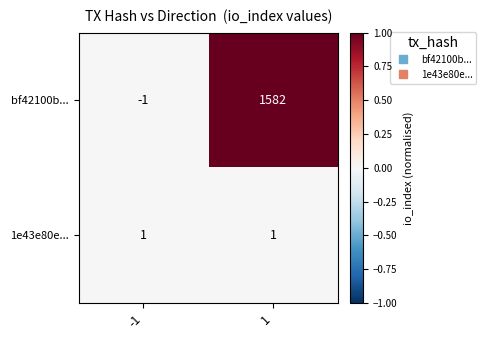

Reading right to left, transcribe all the data shown in this chart.

bf42100b...: 1582	-1
1e43e80e...: 1	1